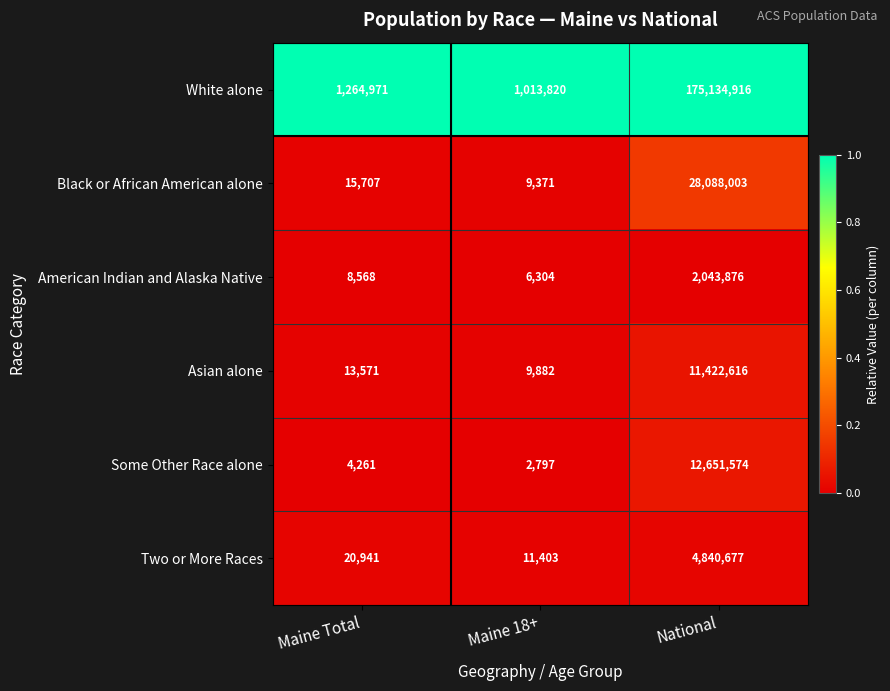

What is the difference between the highest and lowest values at Maine 18+?

1011023